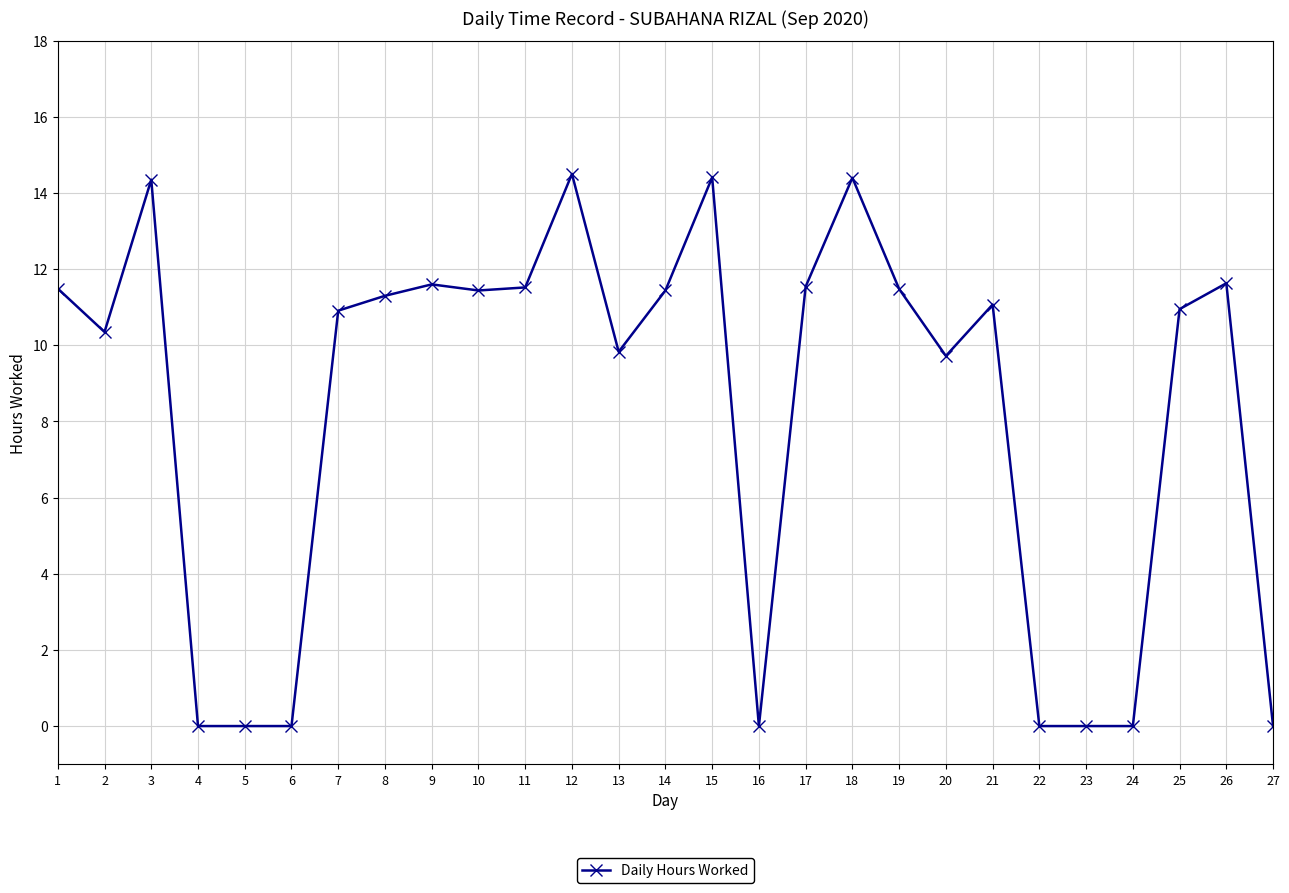

What is the value of the 14th point from the left?

11.4